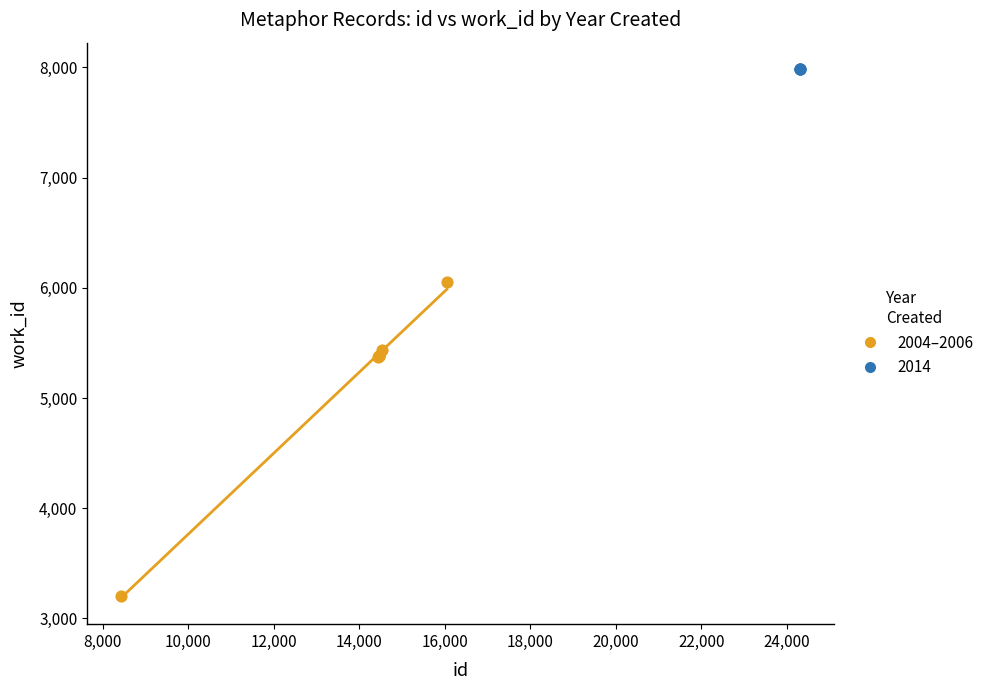

Which series reaches the minimum Y coordinate?

2004–2006